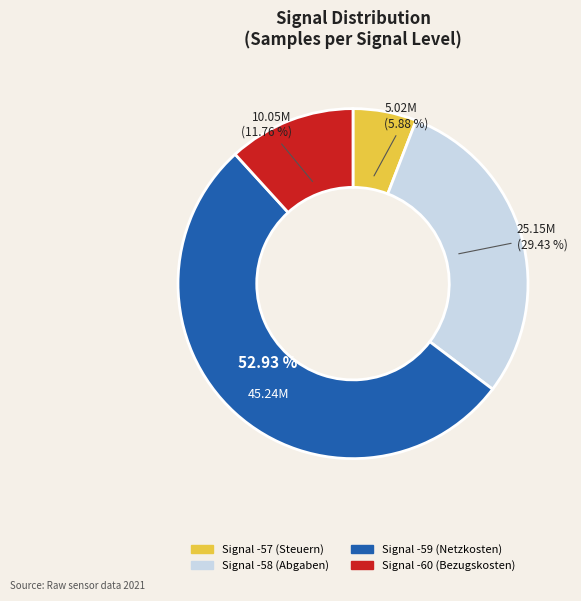

Count the number of slices in the pie.

4